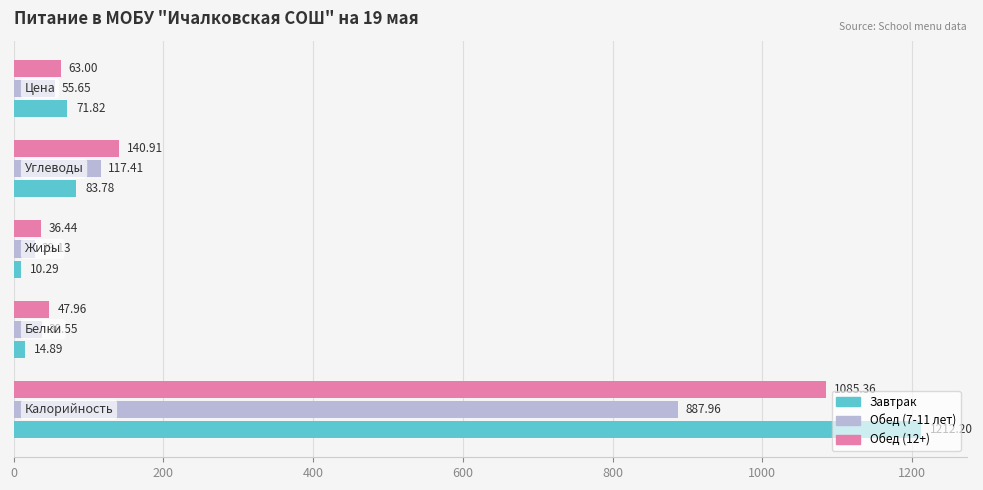

How many series are shown in this chart?

3